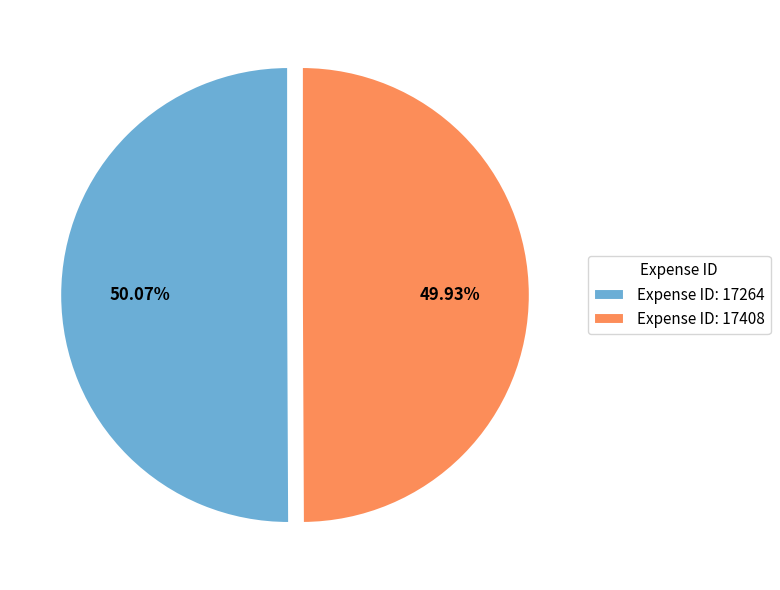

Does any single category account for the majority?

Yes